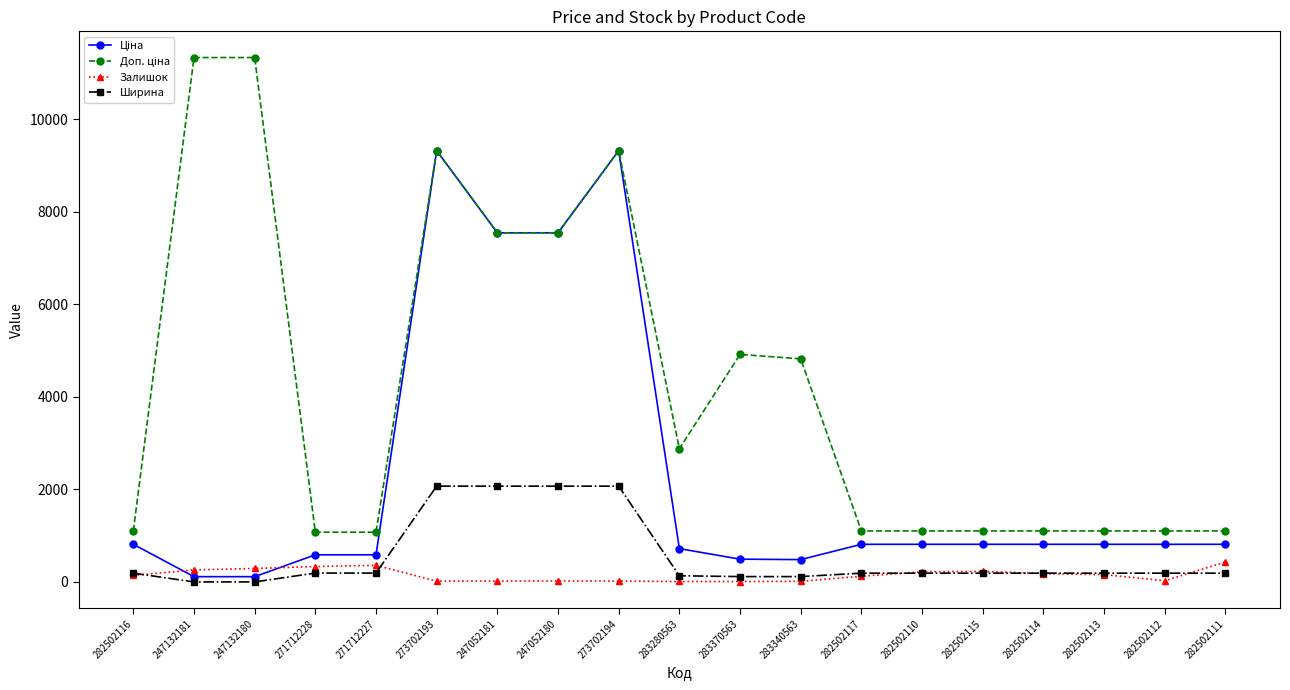

True or false: Залишок has more than 1 interior local peaks.

True